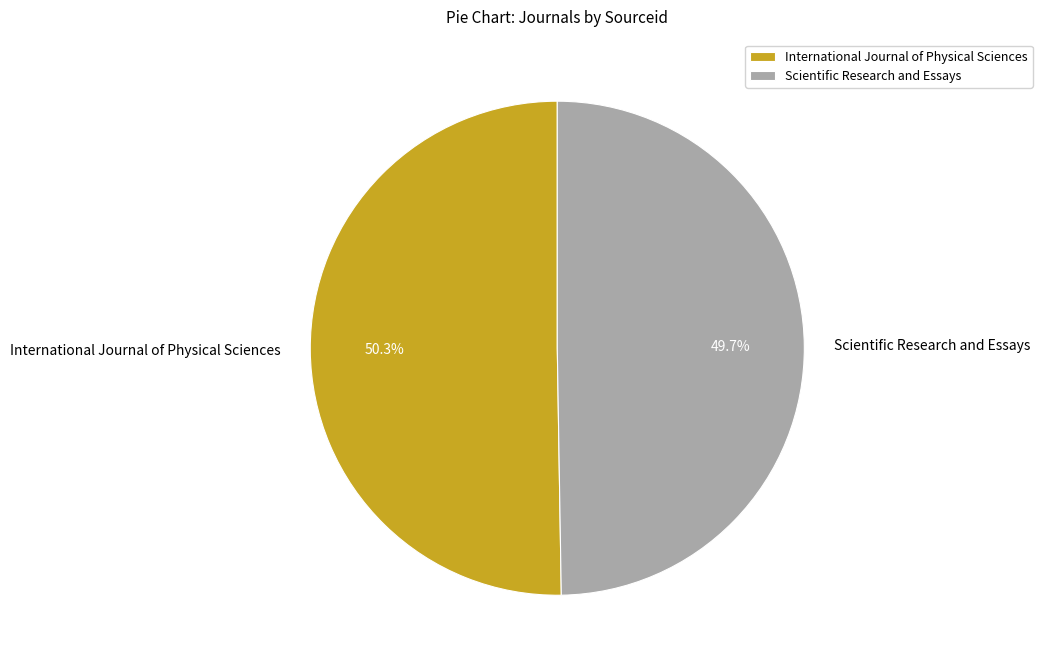

Is Scientific Research and Essays the majority of the pie?

No